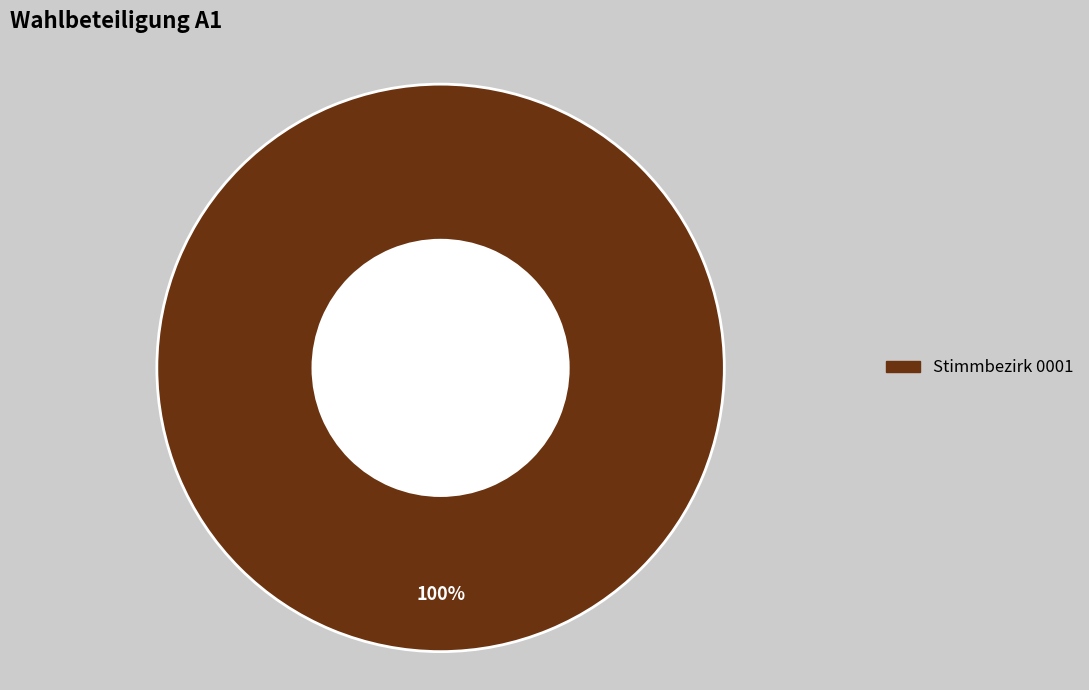

Is there a majority slice in this chart?

Yes